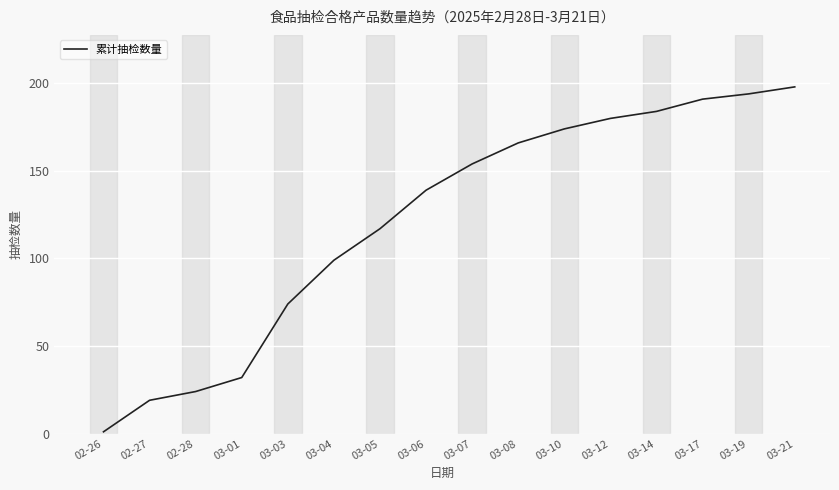

The value at 03-12 is 295. True or false?

False